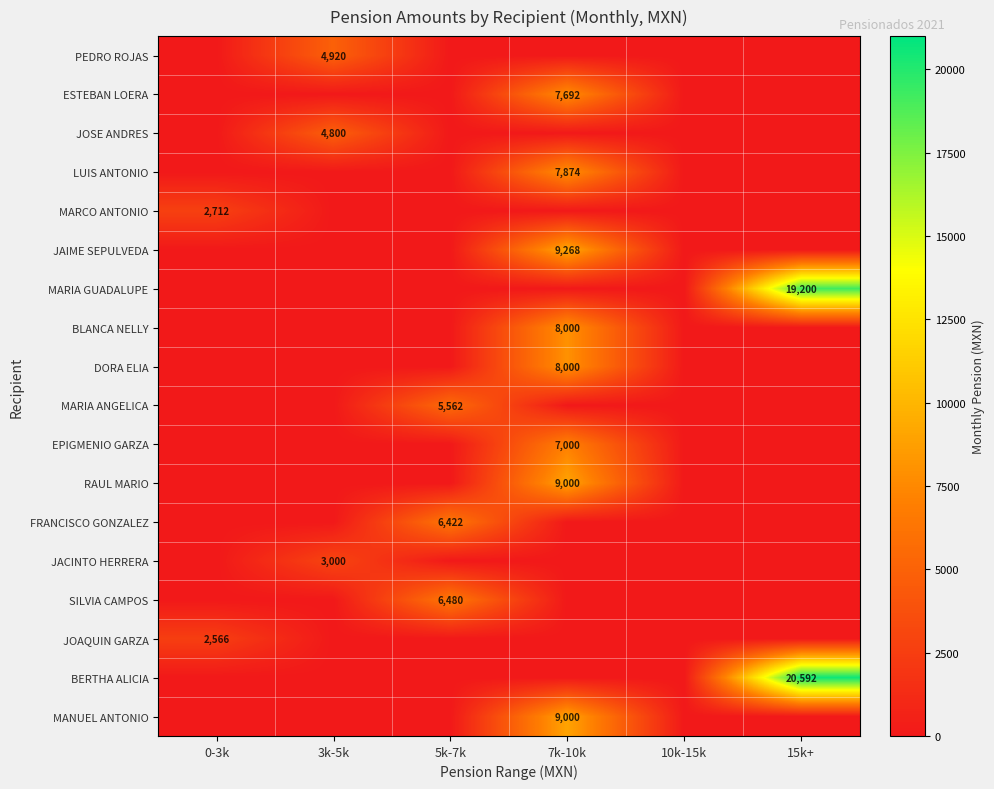

The JACINTO HERRERA series shows 3000 at 3k-5k. True or false?

True